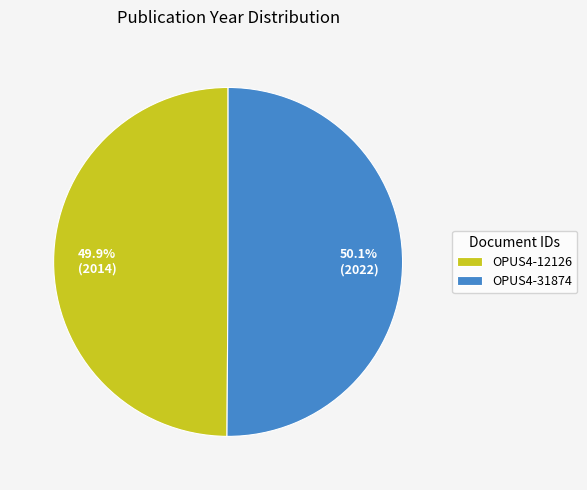

Count the number of slices in the pie.

2